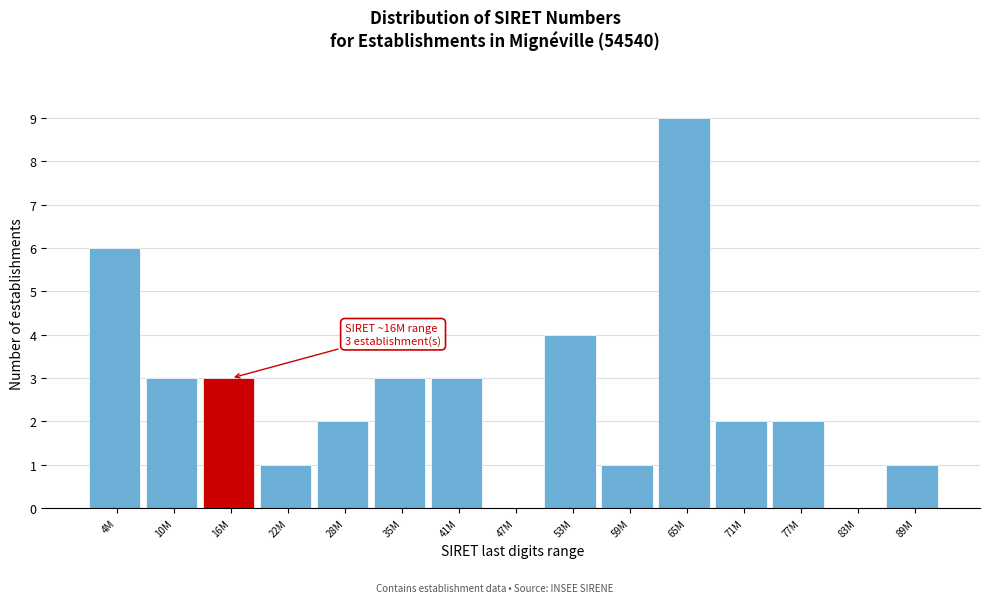

Reading right to left, extract all data points from this chart.

89M=1	83M=0	77M=2	71M=2	65M=9	59M=1	53M=4	47M=0	41M=3	35M=3	28M=2	22M=1	16M=3	10M=3	4M=6